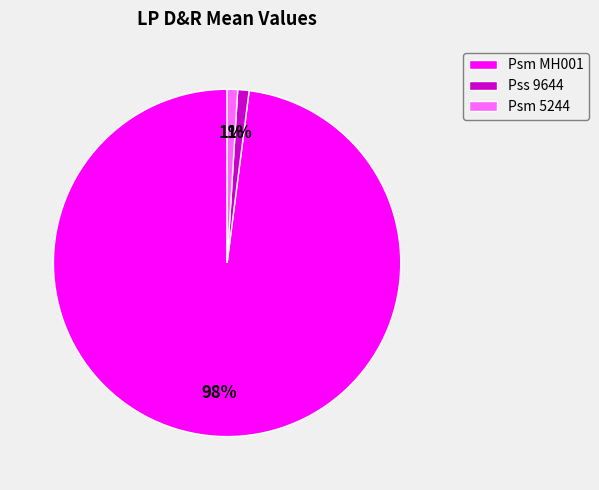

Is it true that Pss 9644 is 1% of the pie?

True